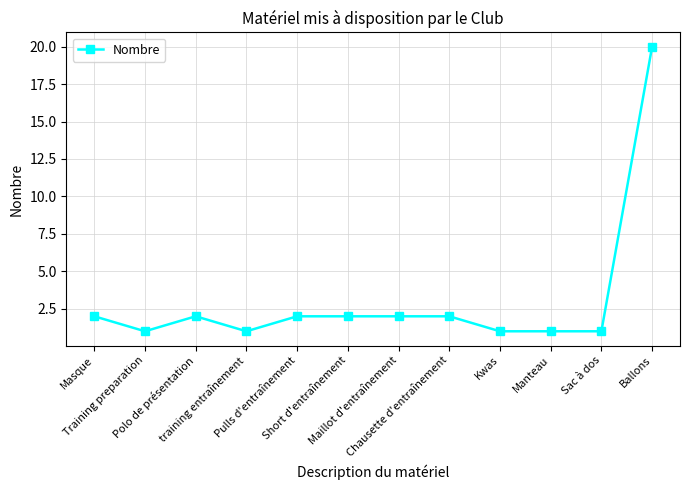

What is the label of the 1st point from the left?

Masque